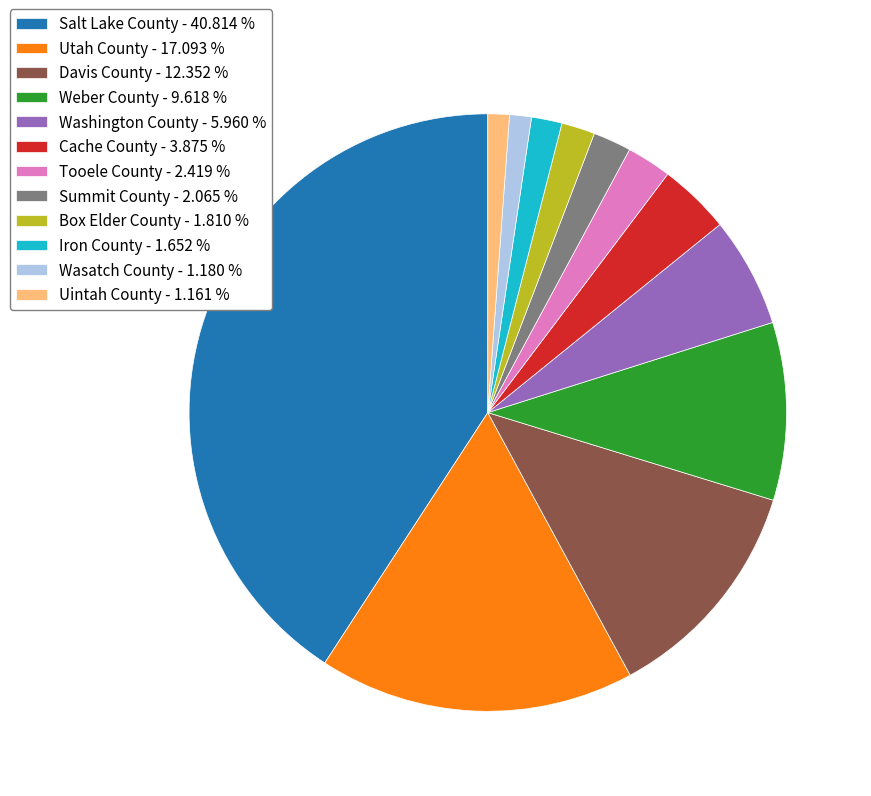

Is it true that Uintah County is 1% of the pie?

True